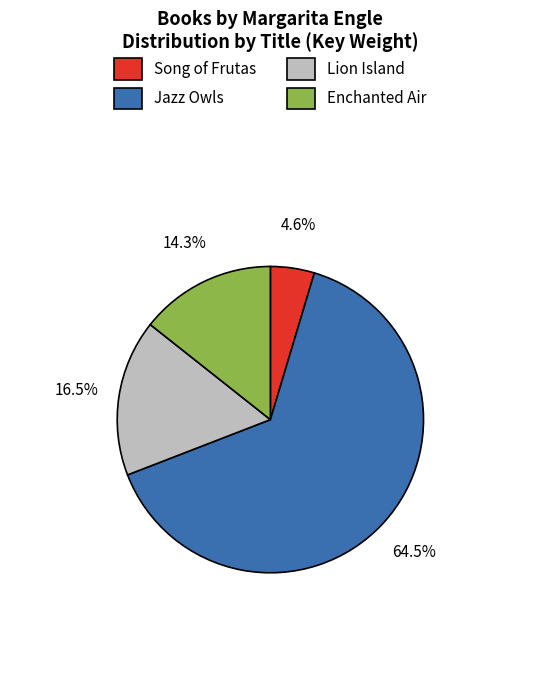

To the nearest percent, what is the difference between the largest and smallest slice percentages?

60%